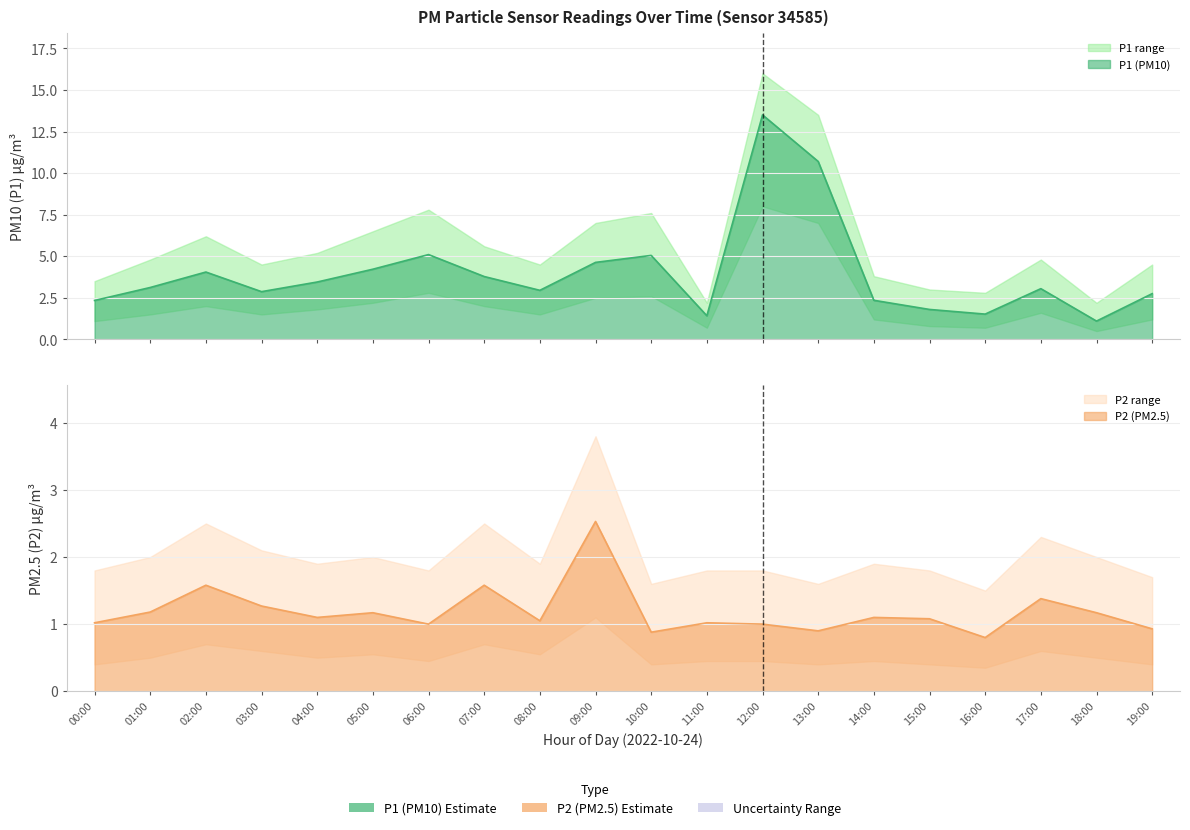

What is the value of the P2 point at the 1st from the left?

1.0